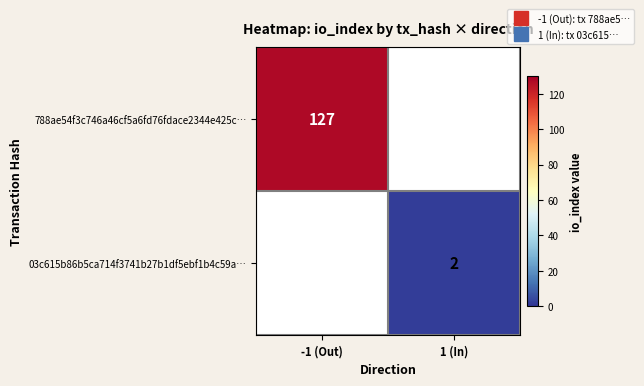

Which category has the highest value across all series?

-1 (Out)